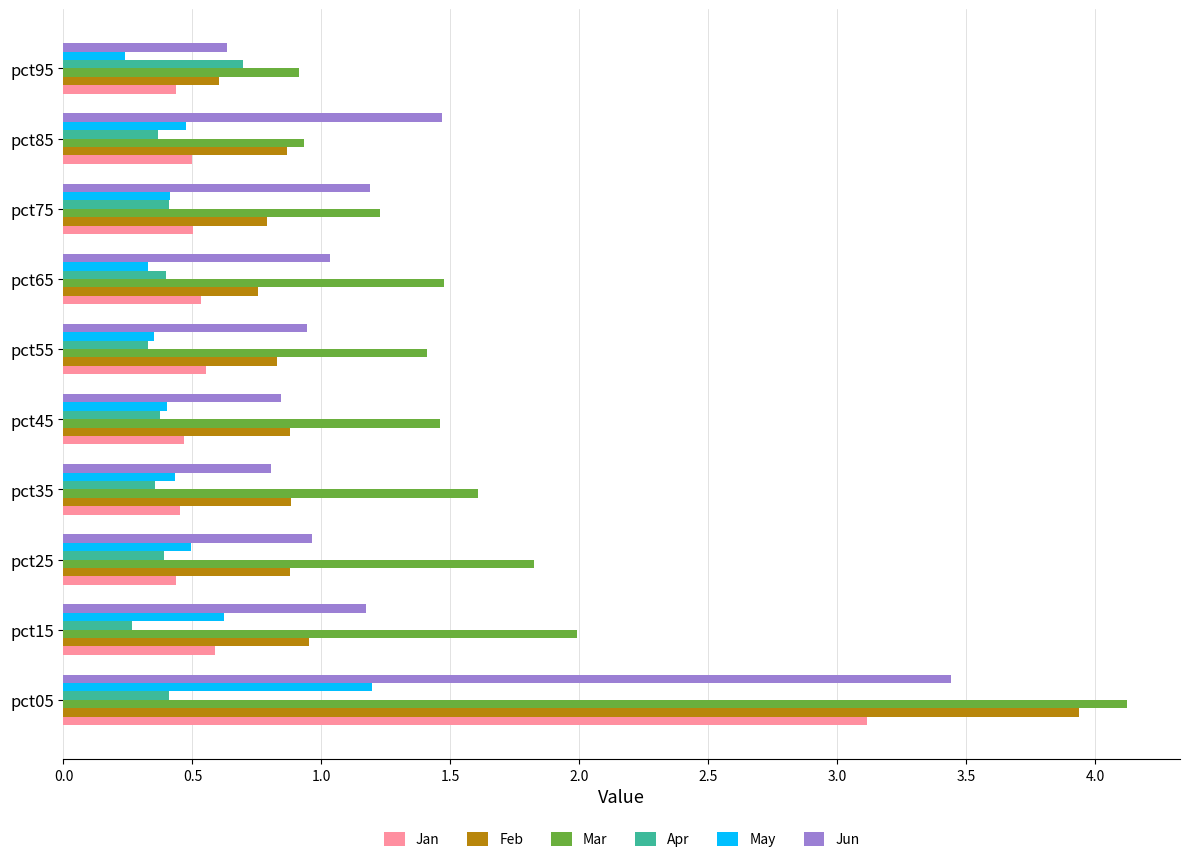

At which label does Mar reach its peak?

pct05